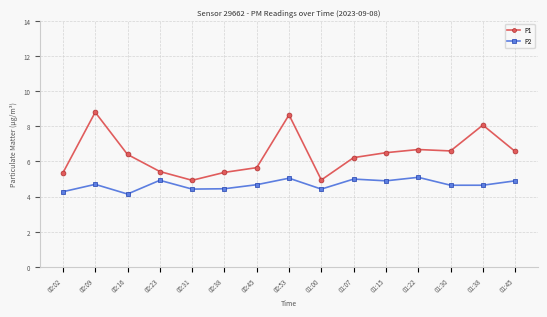

What is the total value across all series at 00:02?

9.6